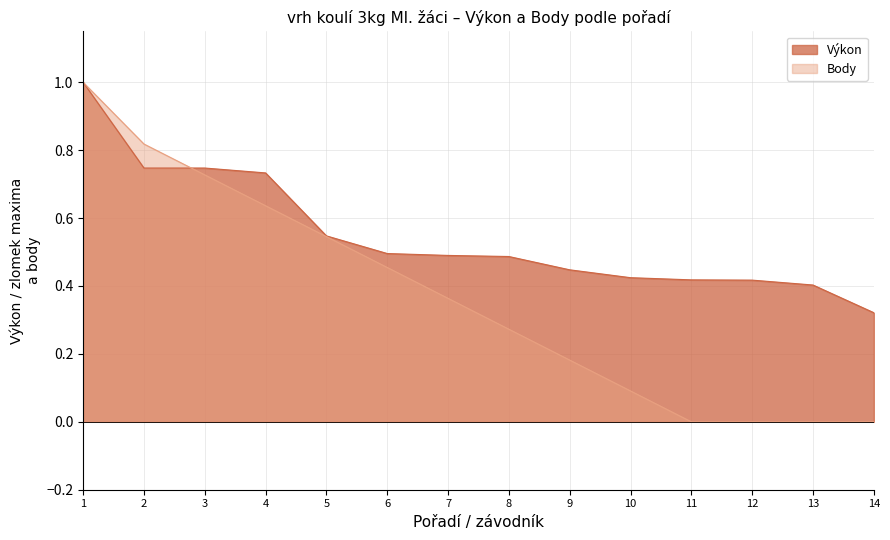

Rank the series by their average value, from lowest to highest.

Body, Výkon